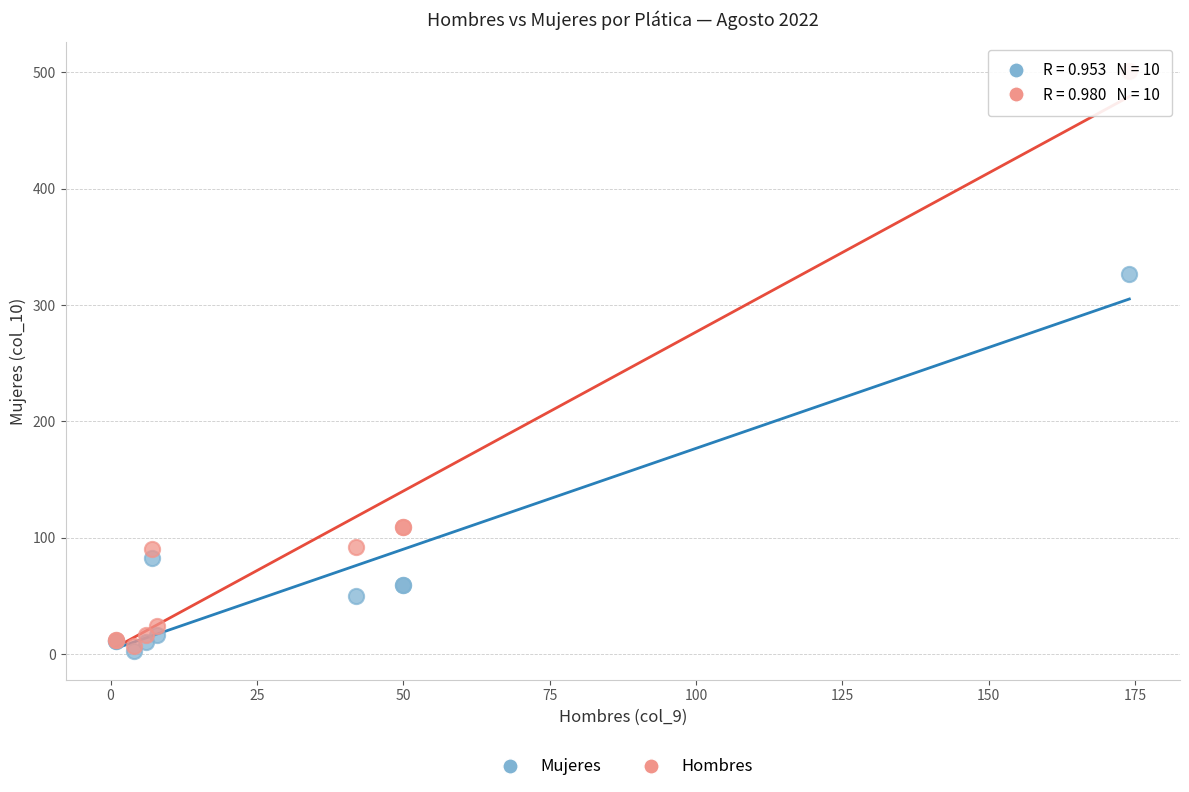

In the Hombres series, what Y value is closest to 254?

109